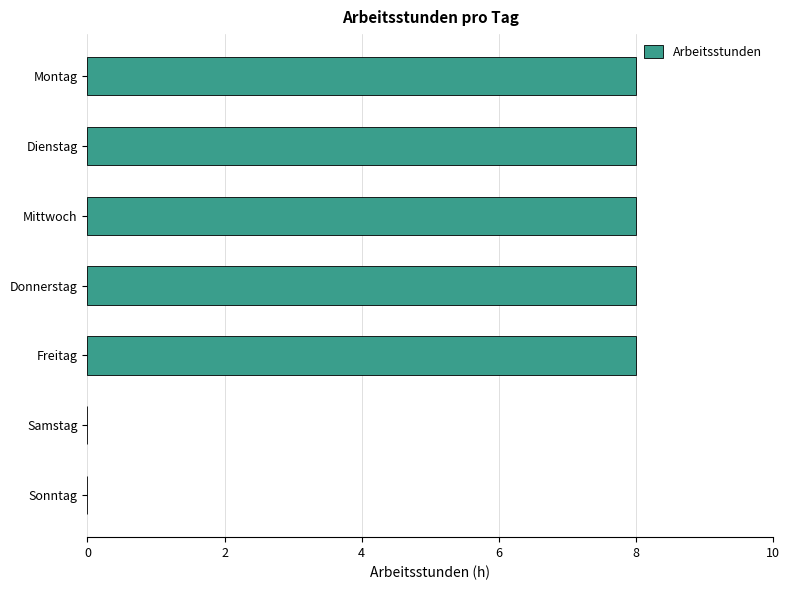

Reading top to bottom, extract all data points from this chart.

Montag=8	Dienstag=8	Mittwoch=8	Donnerstag=8	Freitag=8	Samstag=0	Sonntag=0